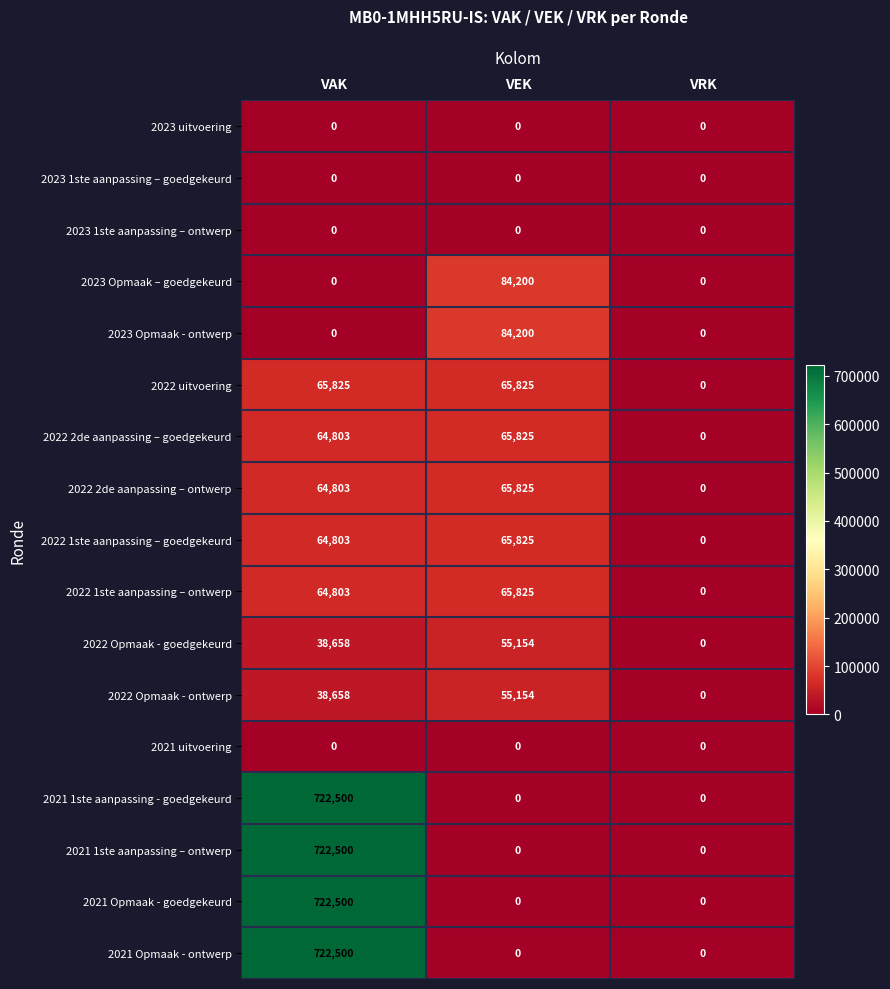

Is it true that 2022 1ste aanpassing – goedgekeurd equals 100368 at VEK?

False